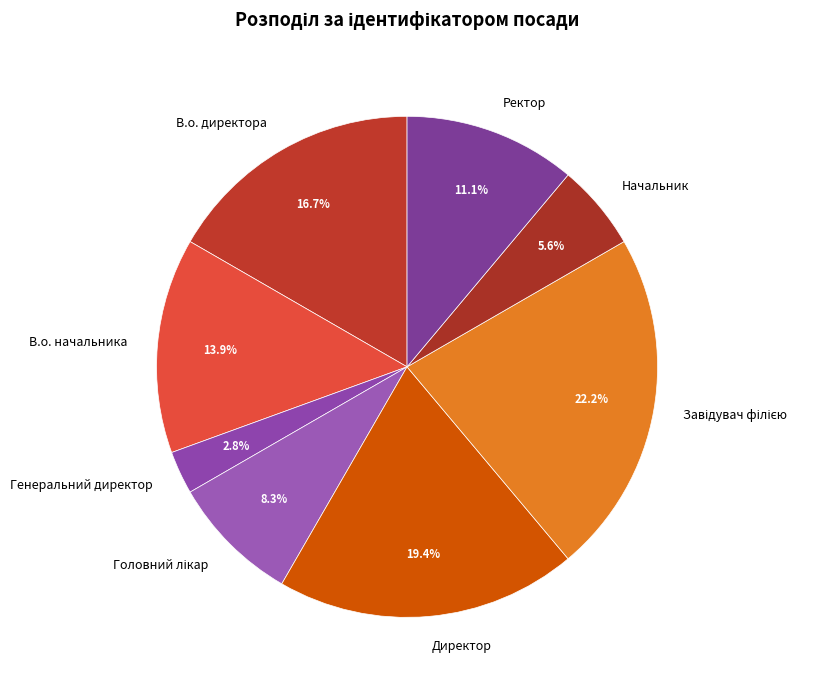

True or false: В.о. начальника accounts for 14% of the total.

True